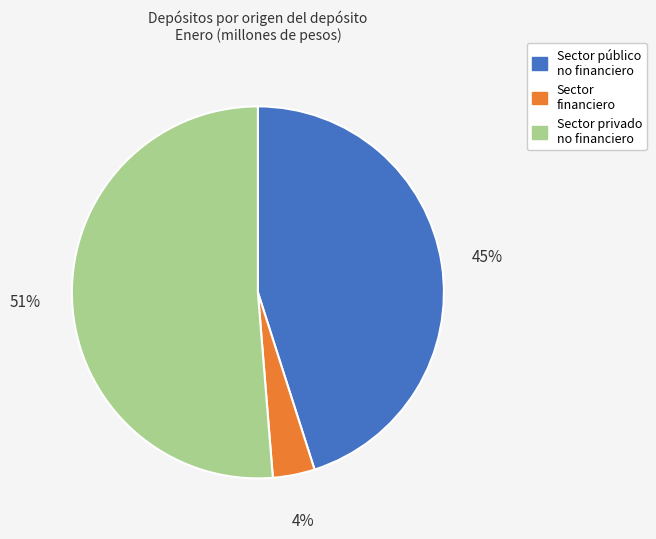

Is there a majority slice in this chart?

Yes